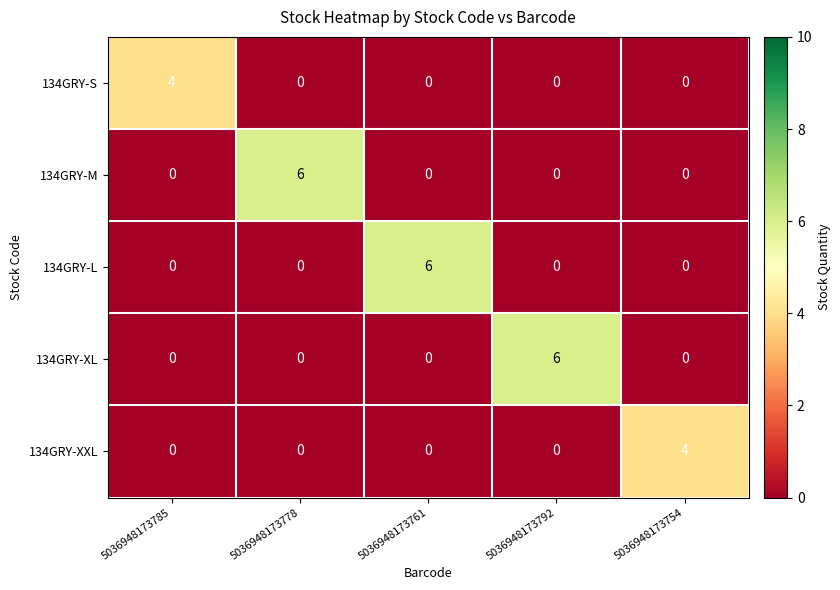

At which label does 134GRY-S reach its peak?

5036948173785